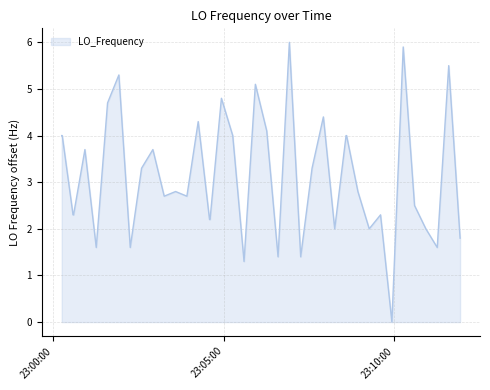

What is the greatest value displayed?

6.0